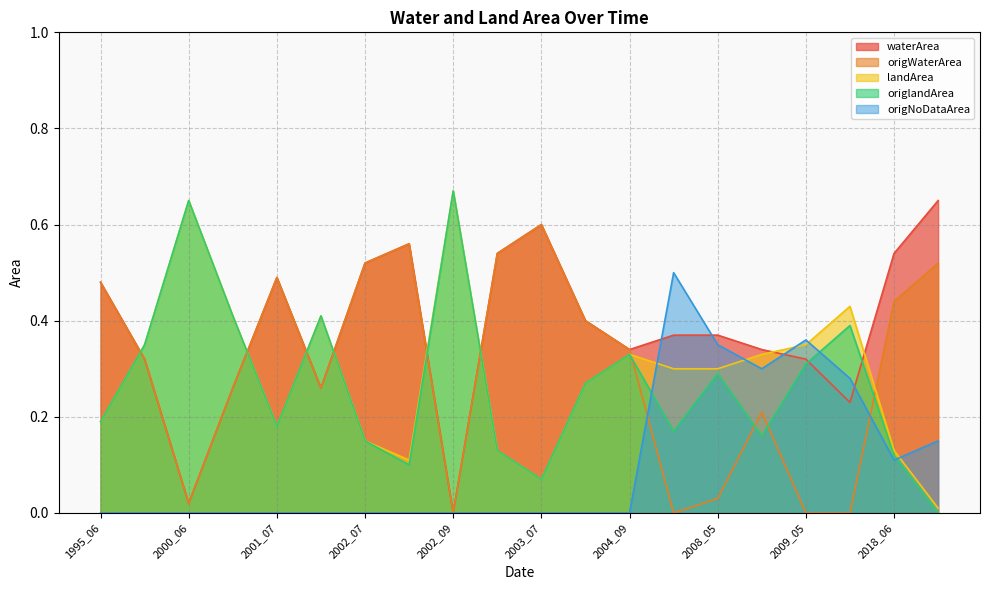

True or false: waterArea has more than 0 interior local peaks.

True